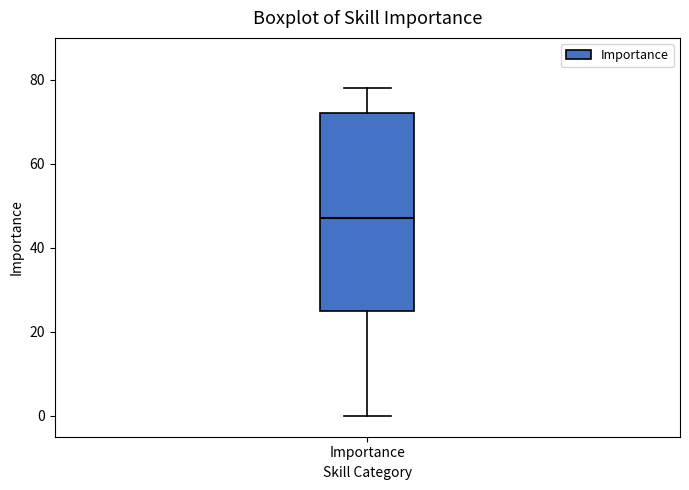

Where is the lower edge of the box for Importance on the y-axis? The values are not printed on the chart, so give them approximately, as read against the axis.

26